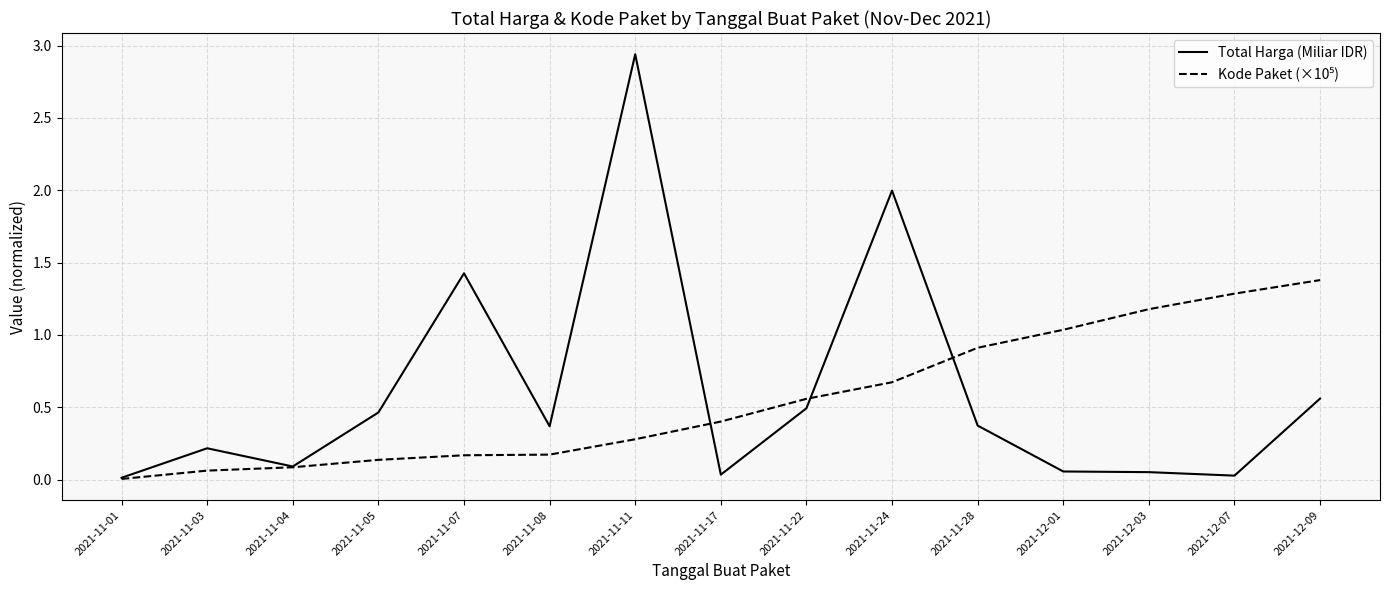

What is the total value across all series at 2021-11-07?

1.6